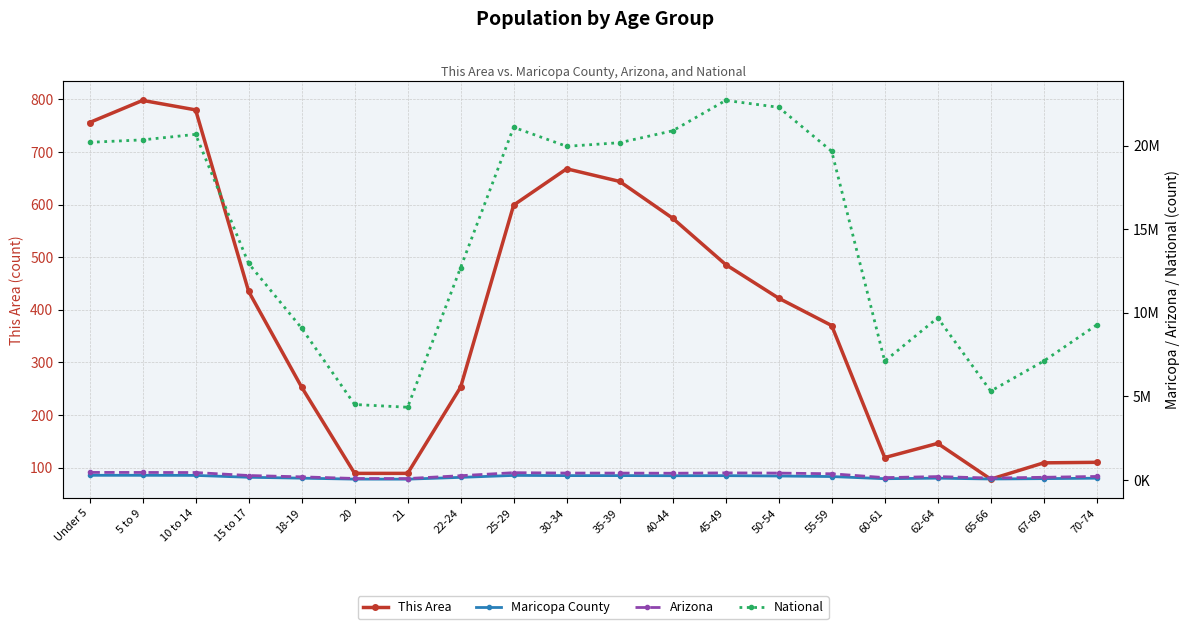

At which label is Maricopa County closest to 167677?

15 to 17